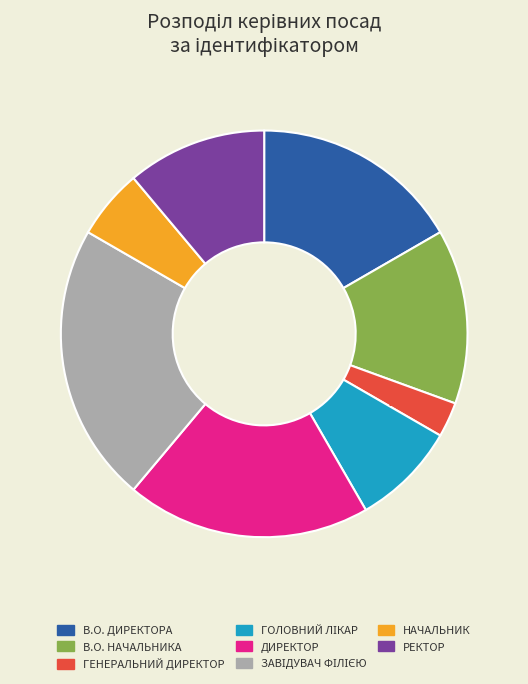

Is there any slice that represents more than half of the pie?

No